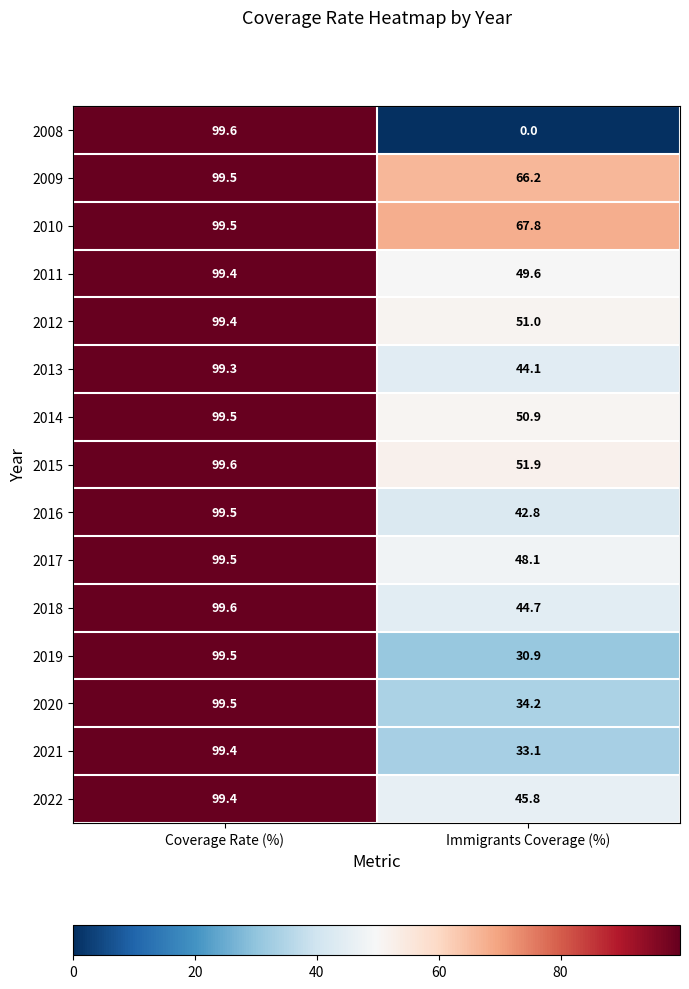

What is the sum of the 2013 values at Coverage Rate (%) and Immigrants Coverage (%)?

143.4